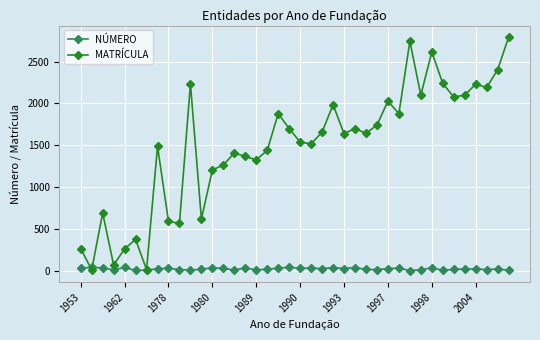

How many categories are shown in the chart?

40